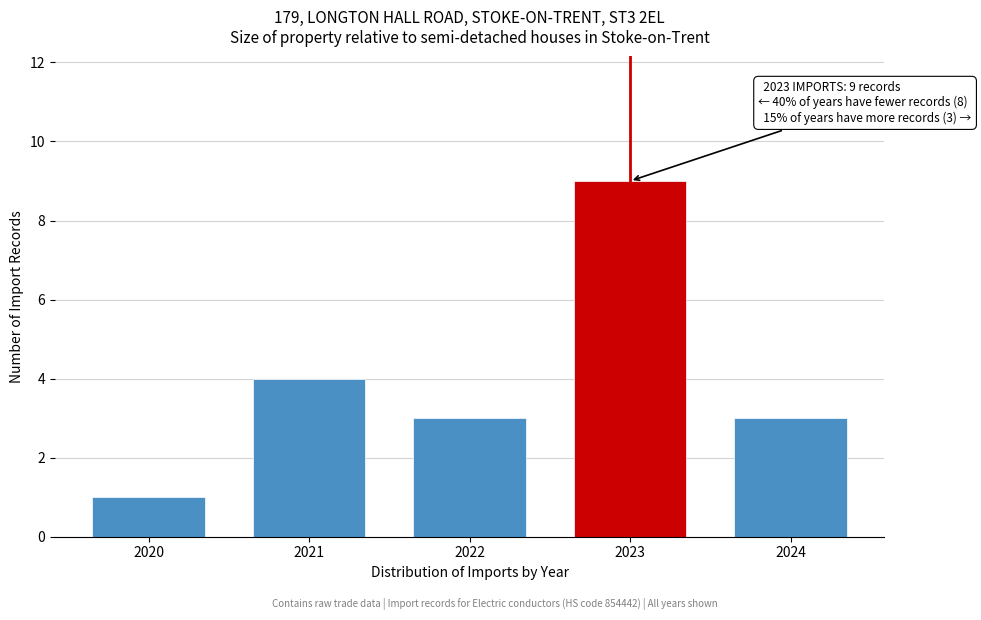

Reading left to right, extract all data points from this chart.

2020=1	2021=4	2022=3	2023=9	2024=3